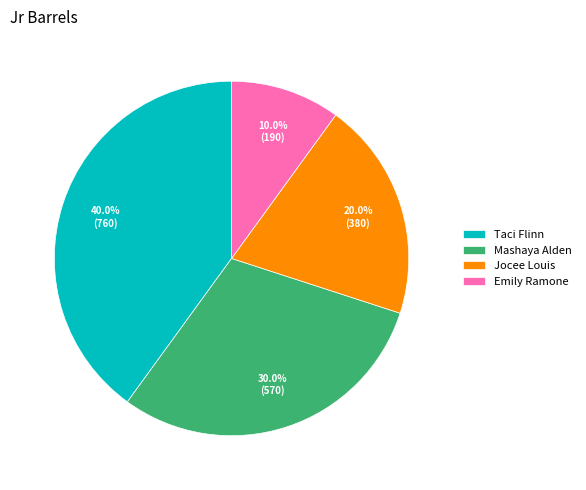

Combined, what portion of the pie is Mashaya Alden and Taci Flinn?

70.0%